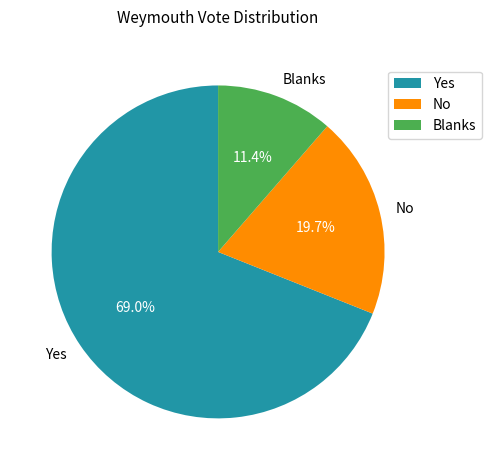

True or false: No accounts for 10% of the total.

False